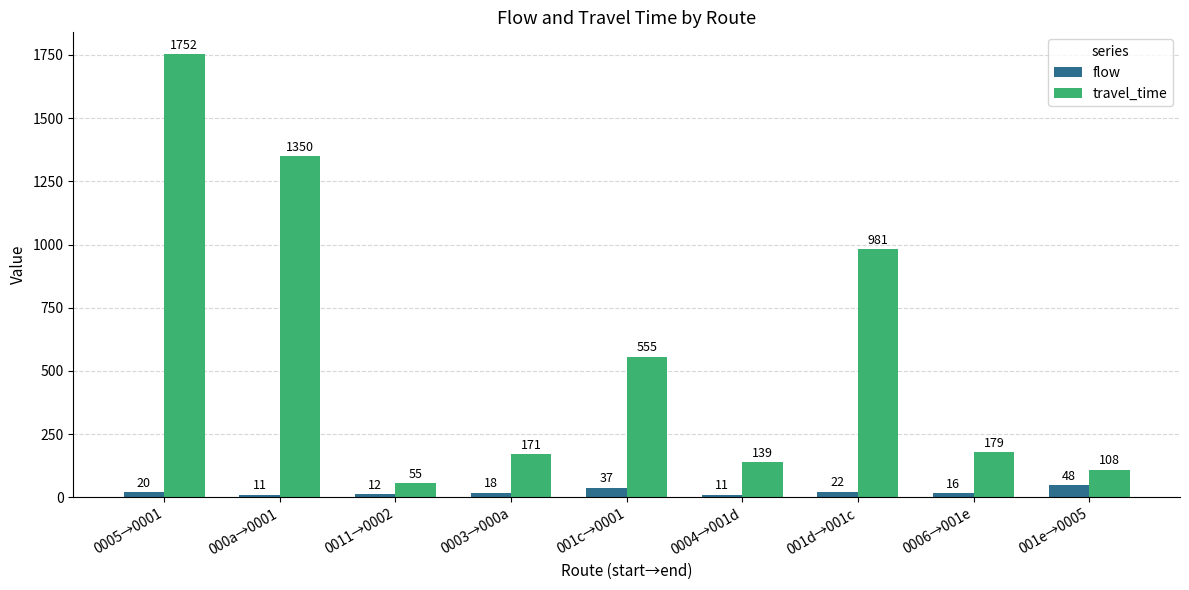

List the series in order of their overall mean, lowest first.

flow, travel_time